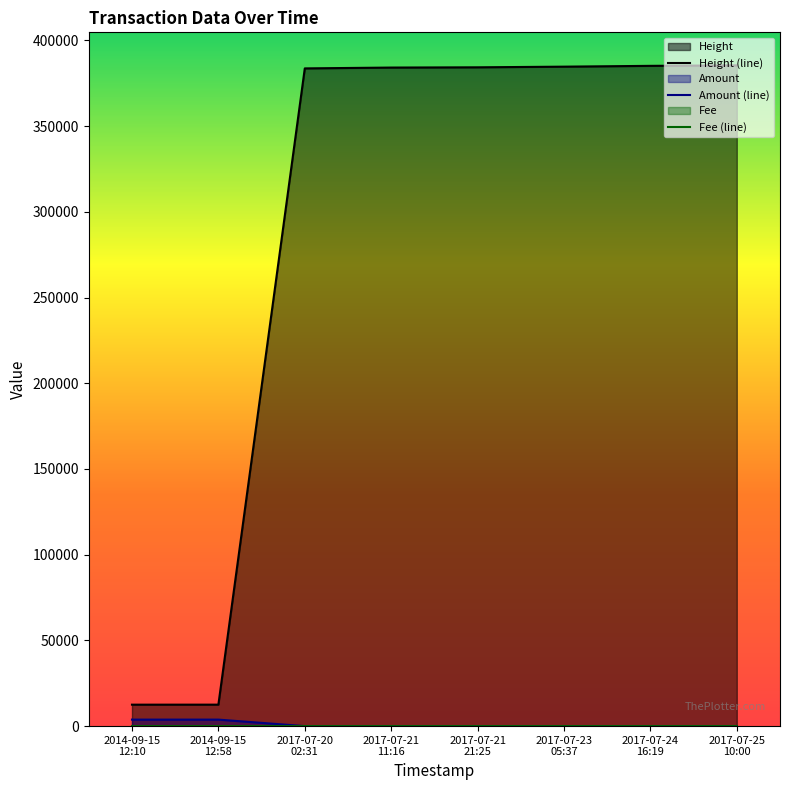

What is the maximum value for Height (line)?

385433